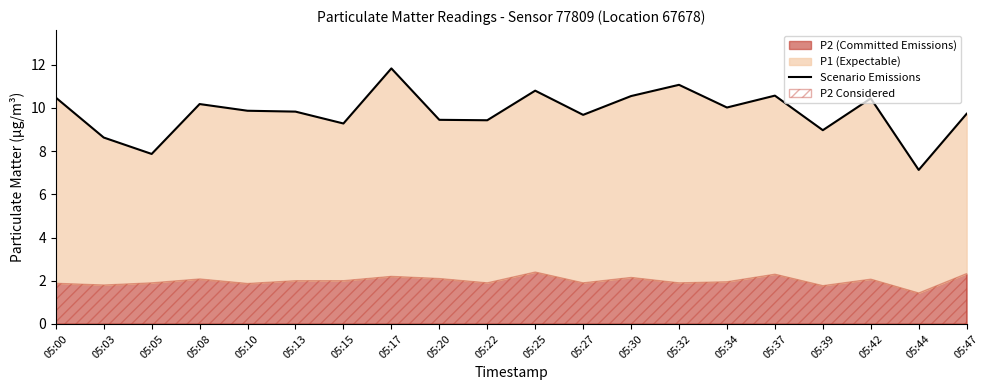

How many categories are shown in the chart?

20